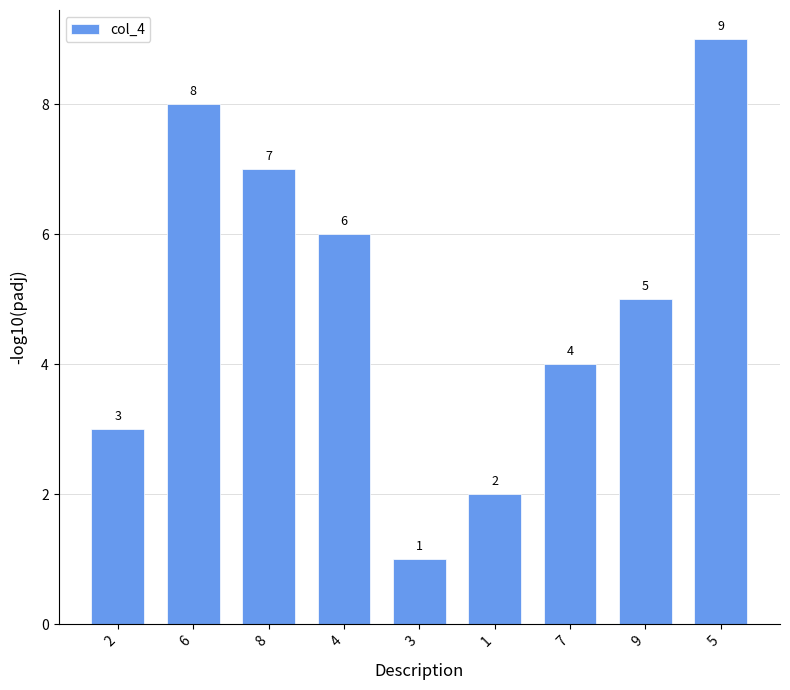

Is it true that the value at 3 is 1?

True